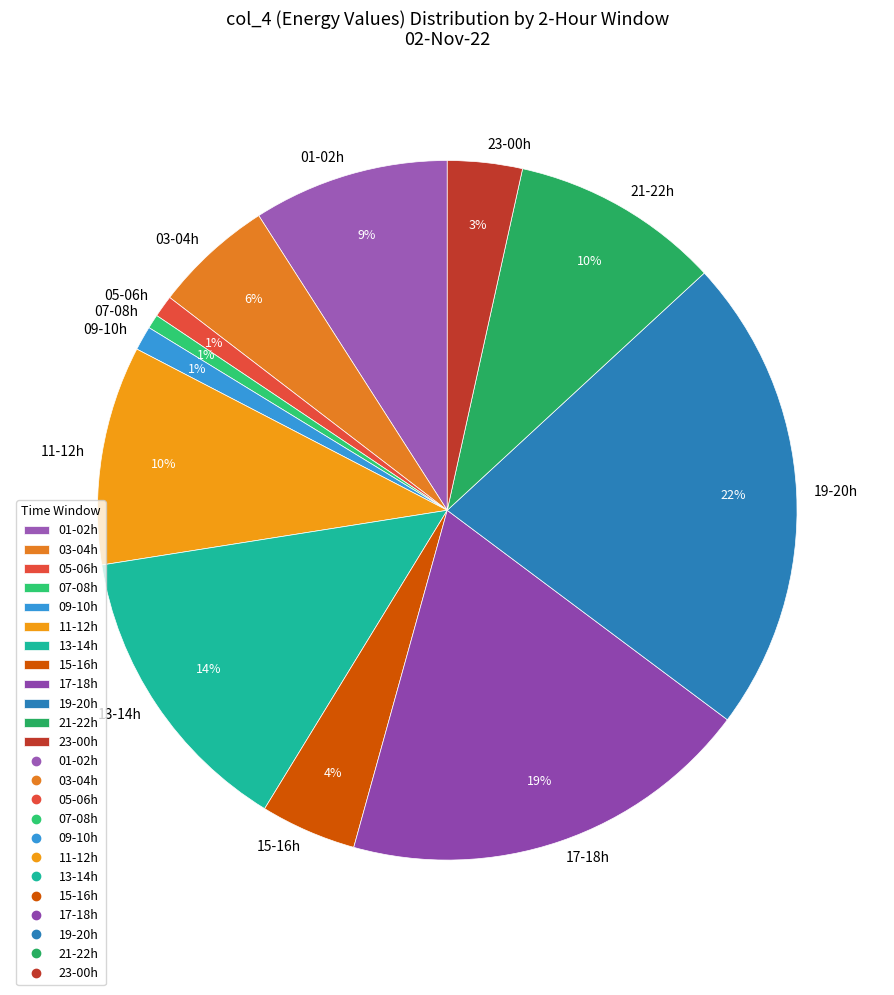

Does 19-20h represent more than half of the total?

No